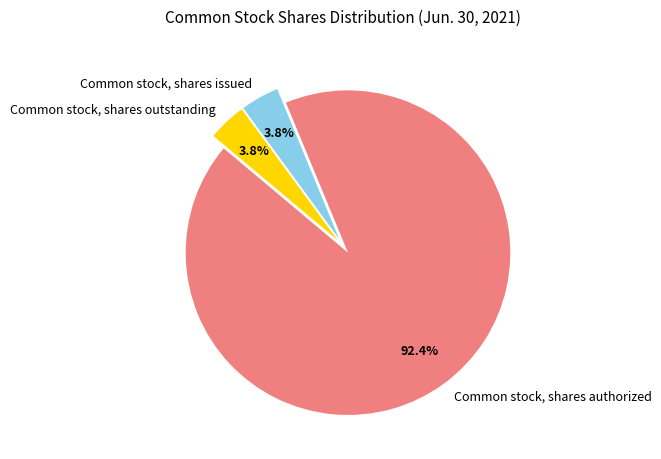

The Common stock, shares issued slice represents 14% of the pie. True or false?

False